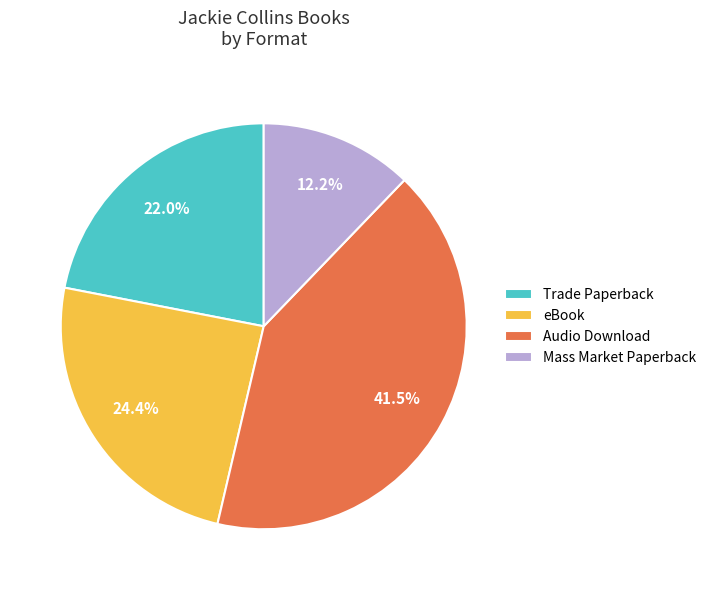

Which has a higher value, Audio Download or Mass Market Paperback?

Audio Download